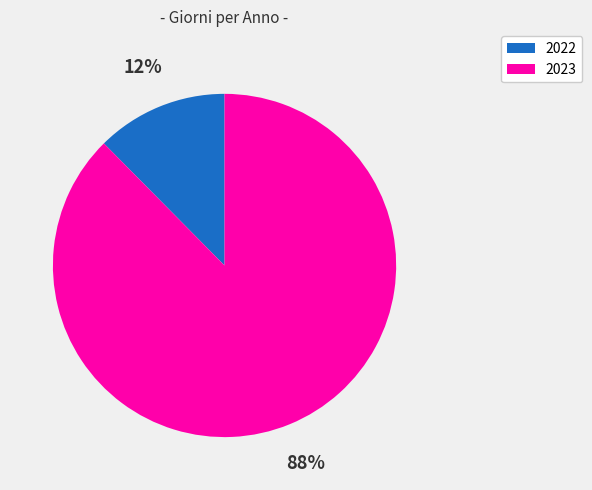

What is the smallest slice in the pie chart?

2022